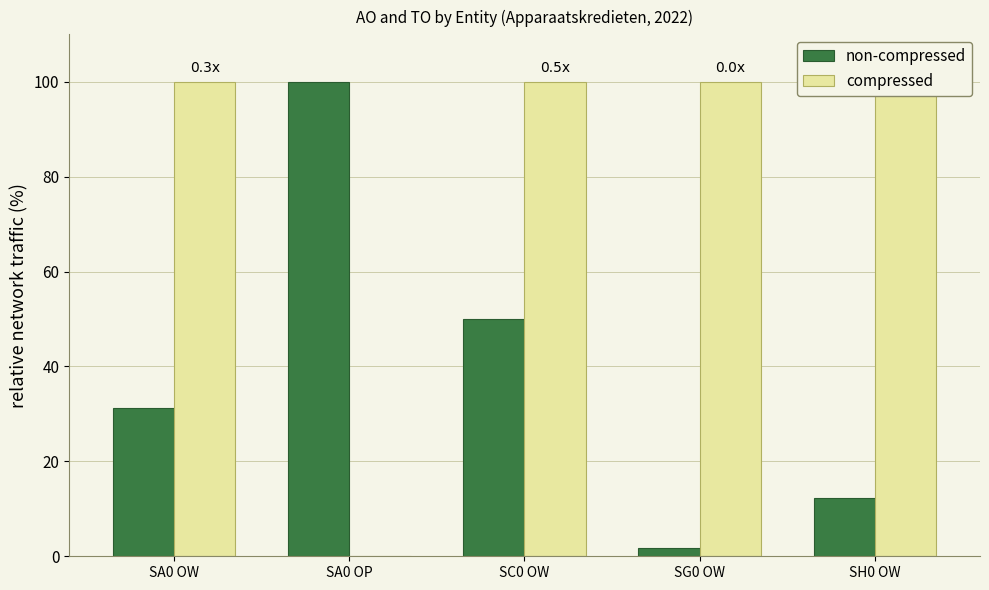

Does the chart contain any negative values?

No